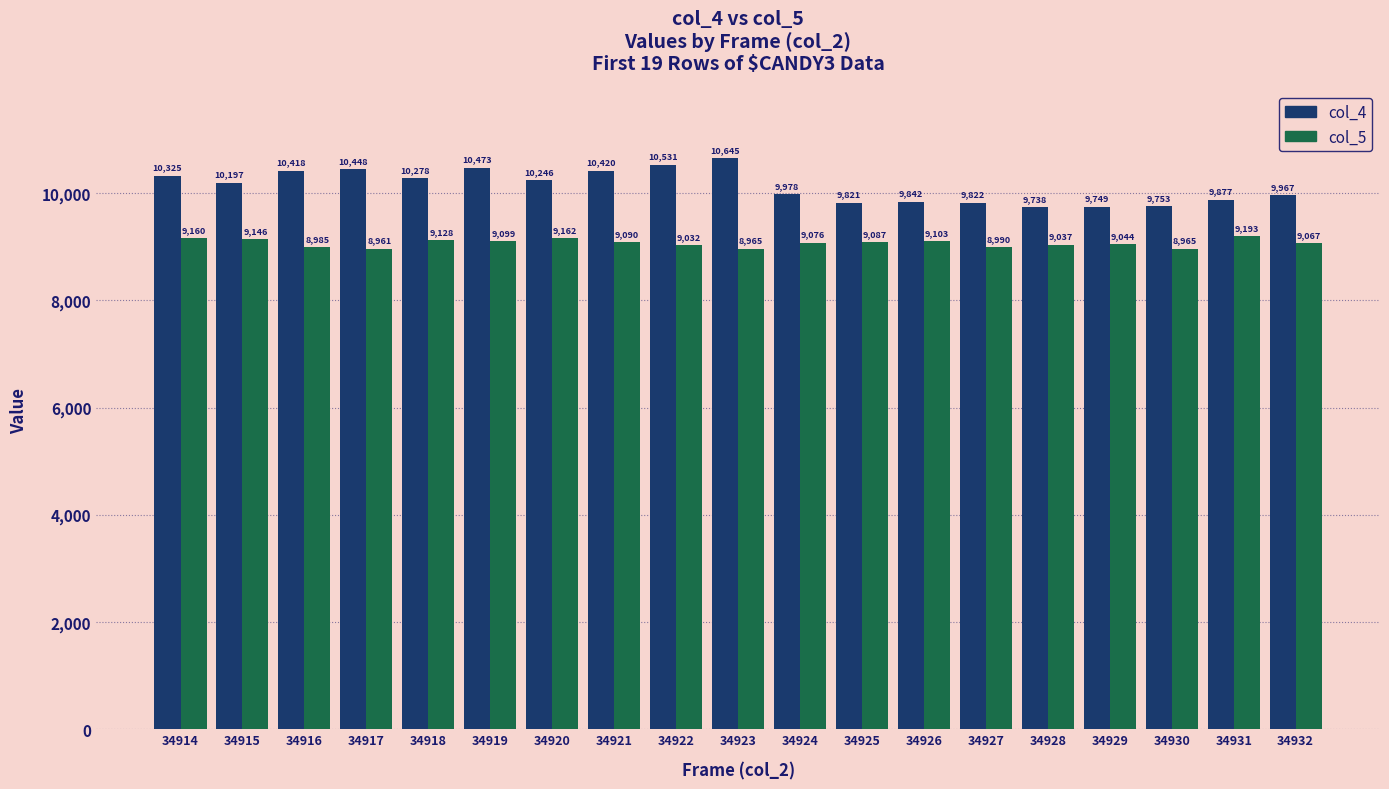

What is the spread (max minus min) of values at 34932?

900